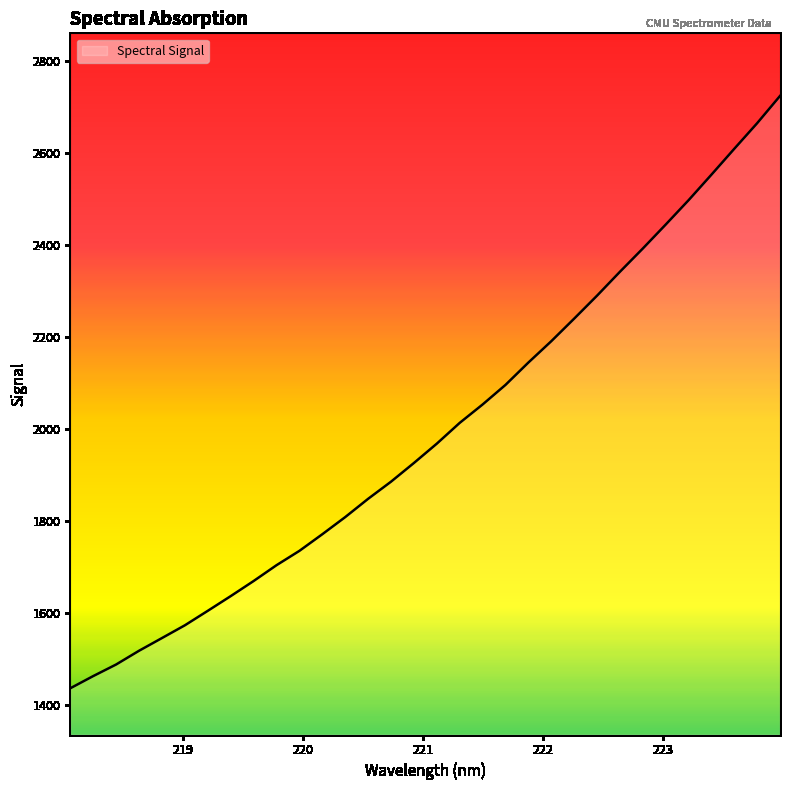

What is the difference between the maximum and minimum values?

1287.9